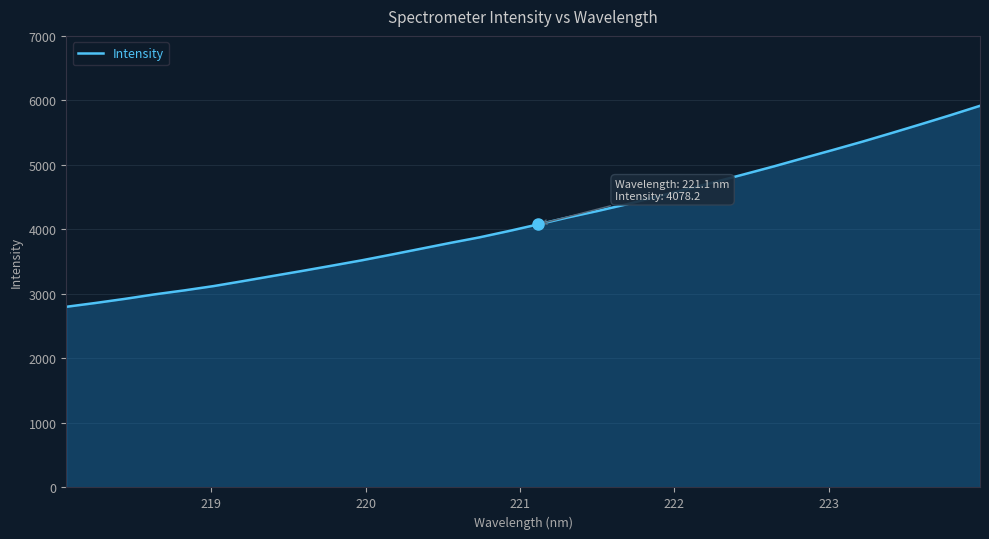

True or false: the data has more than 1 interior local peaks.

False